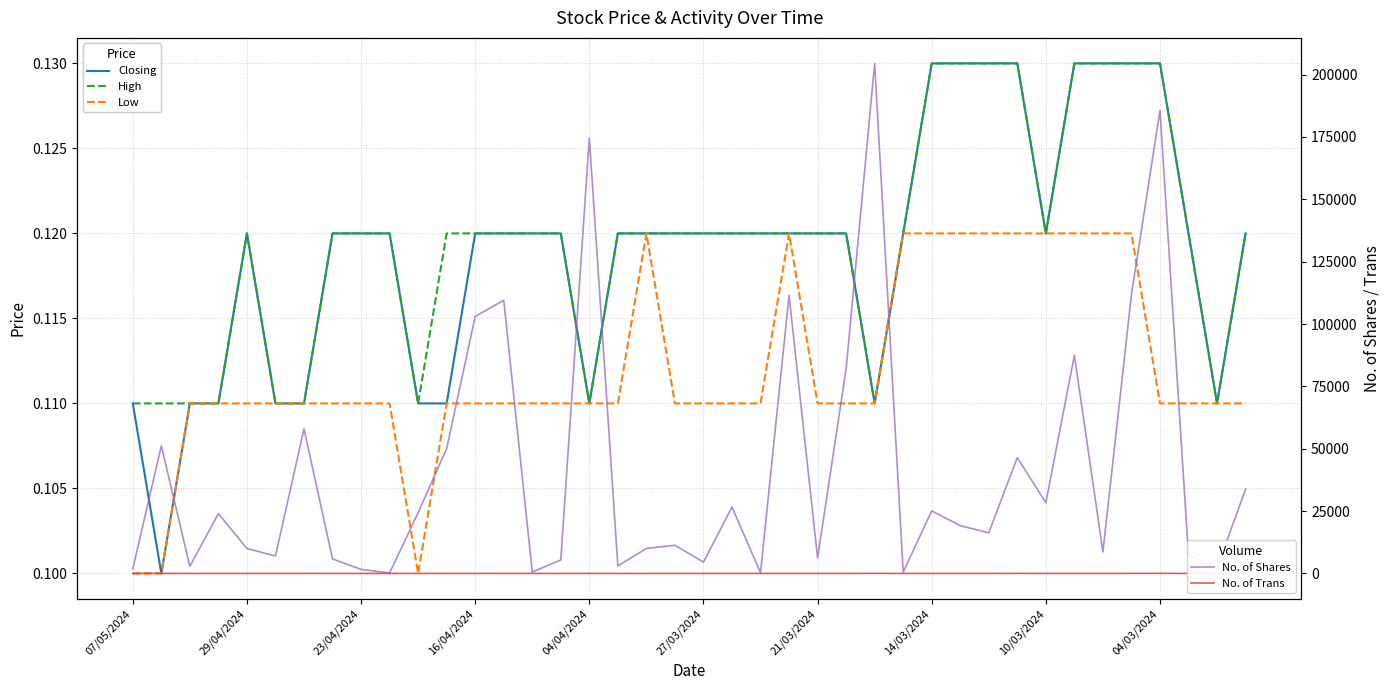

What is the value of the High point at the 31st from the left?

0.1